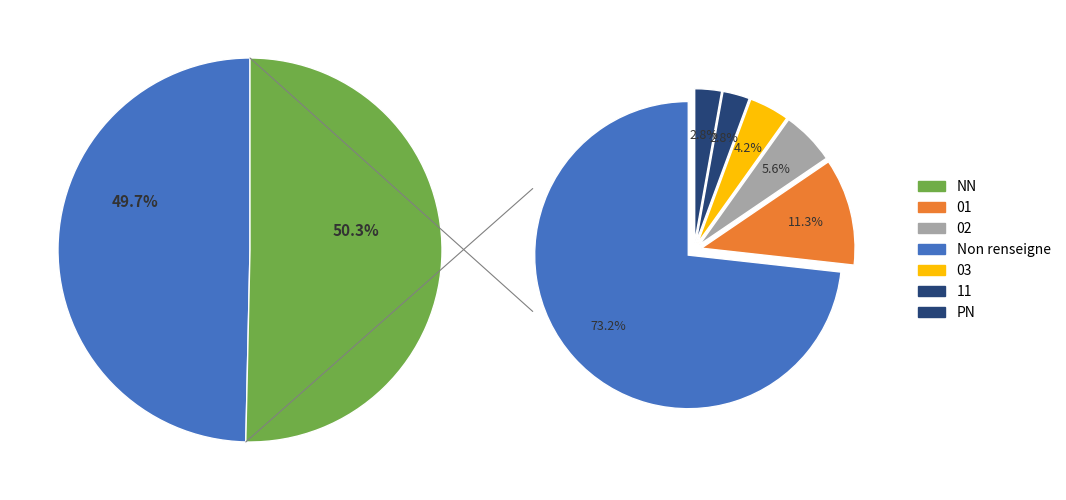

To the nearest percent, what is the difference between the NN and  slice percentages?

14%